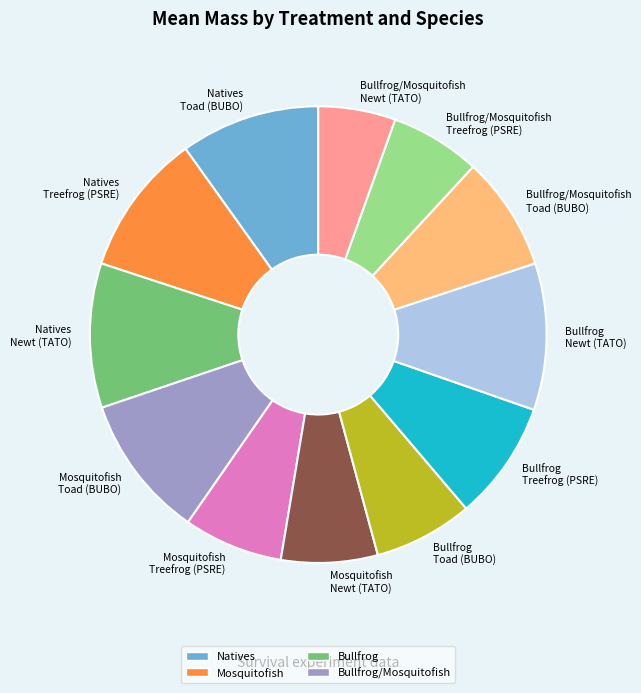

Does Natives Treefrog (PSRE) account for over 50% of the chart?

No